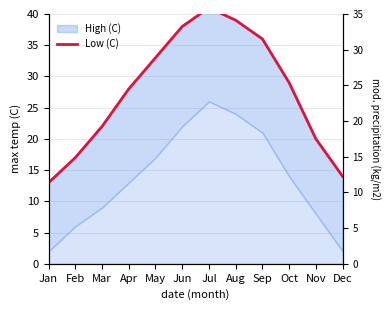

What is the value of the 3rd point from the left?

22